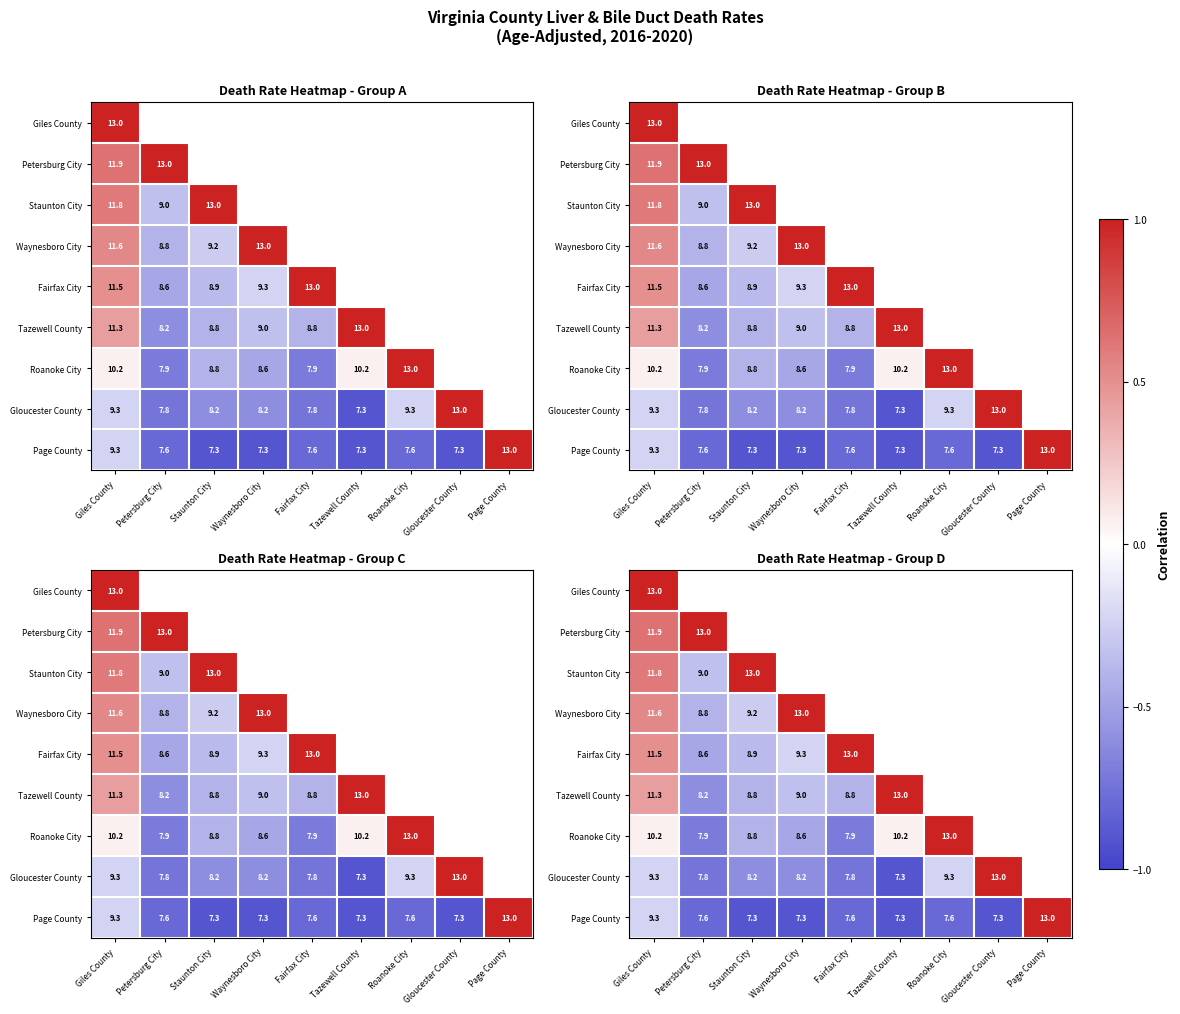

Where does the Page County series first go above 0?

Page County